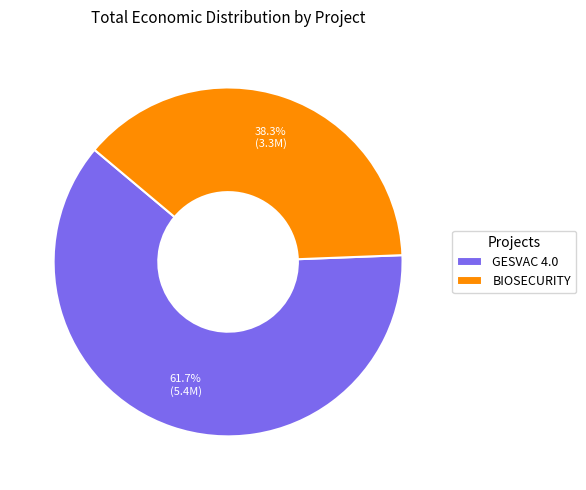

Which slice represents more than half of the pie?

GESVAC 4.0